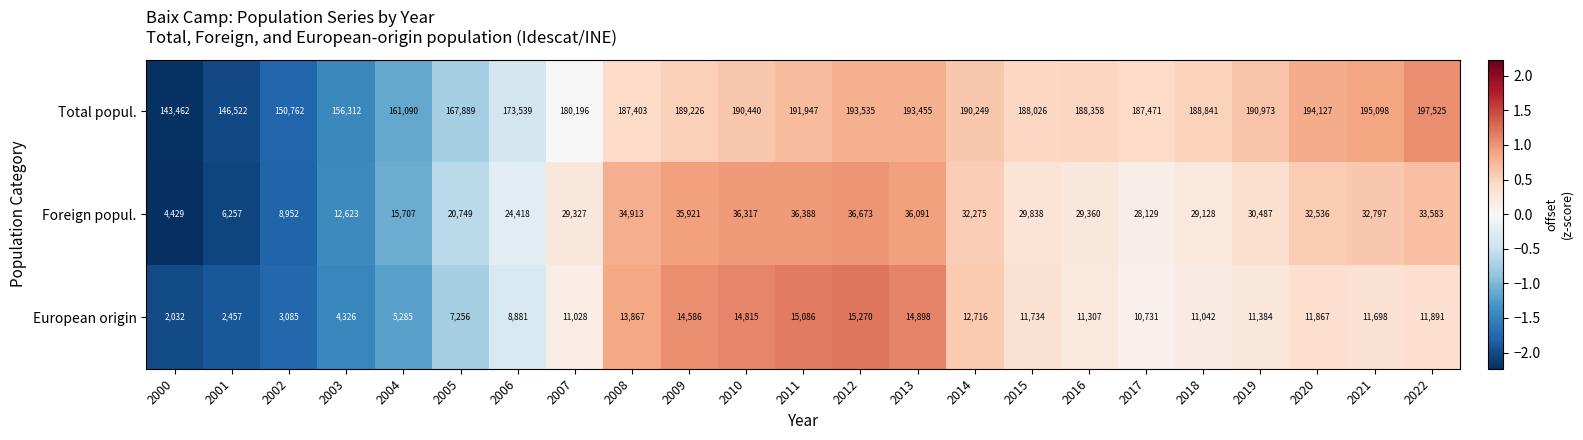

What is the highest value of the European origin series?

15270